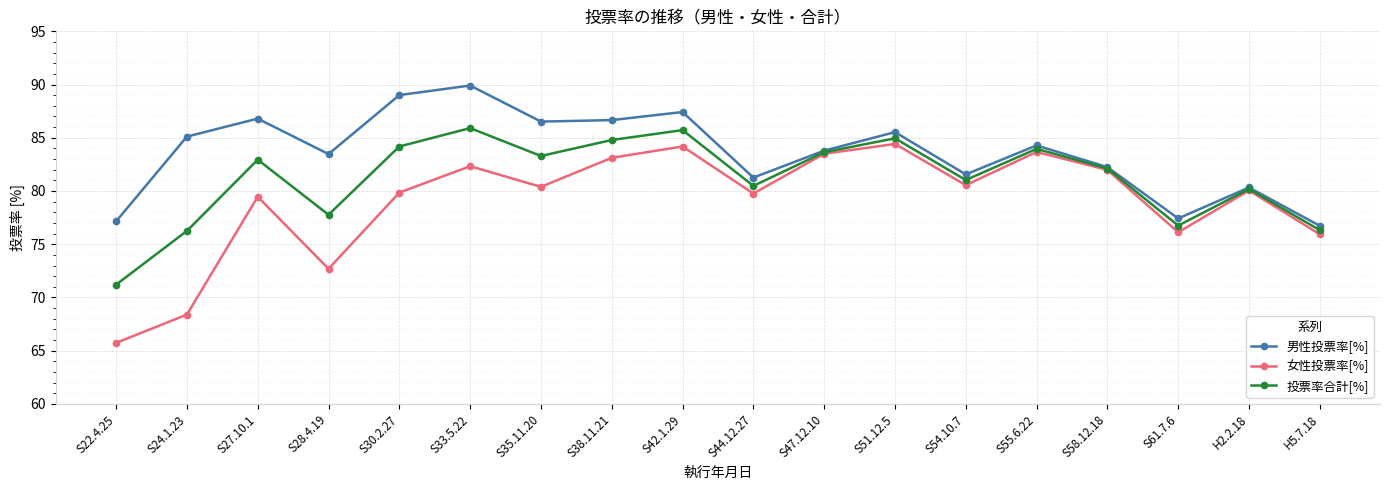

In 女性投票率[%], how many points are higher than both neighbors (excluding endpoints)?

6